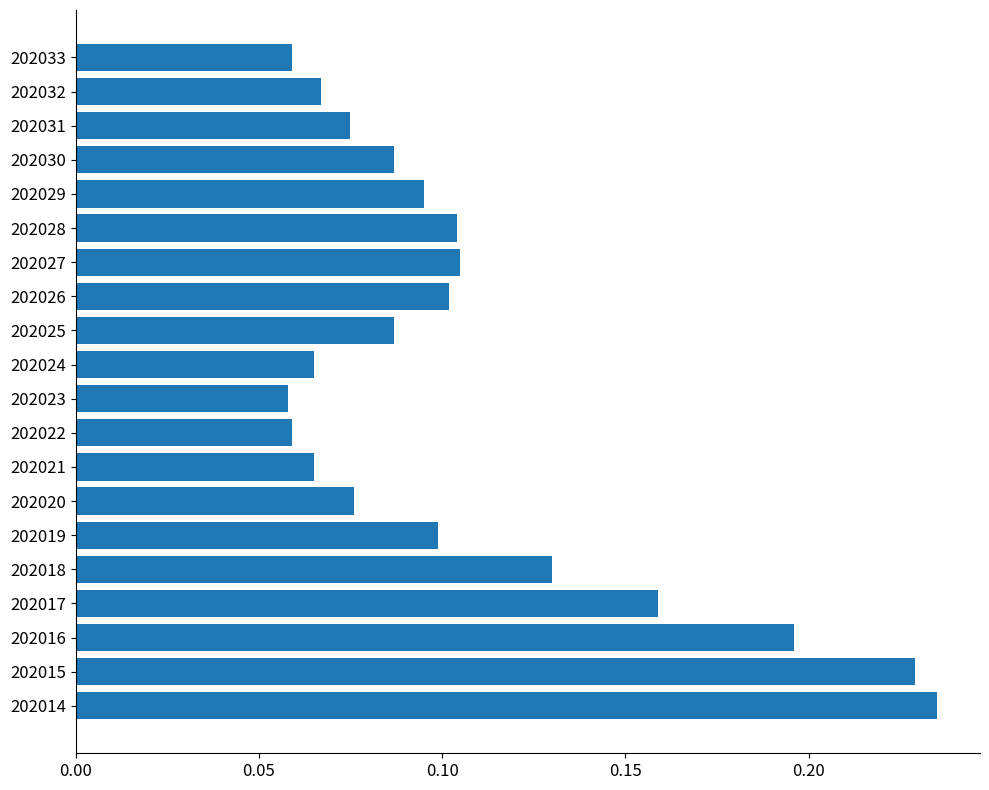

What is the sum of the values at 202016 and 202027?

0.3